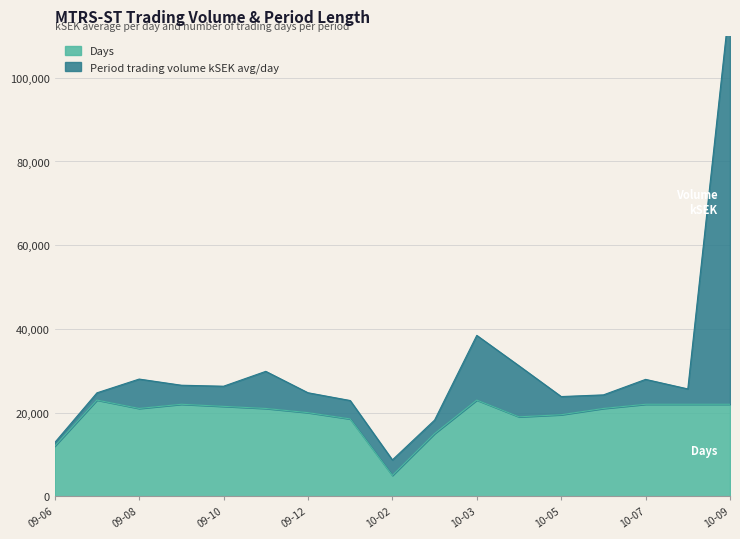

What is the highest value of the Days series?

23000